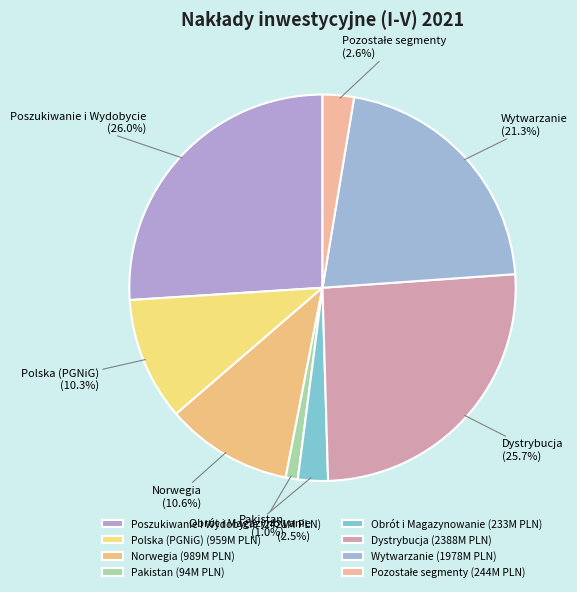

Between Polska (PGNiG) and Poszukiwanie i Wydobycie, which is larger?

Poszukiwanie i Wydobycie